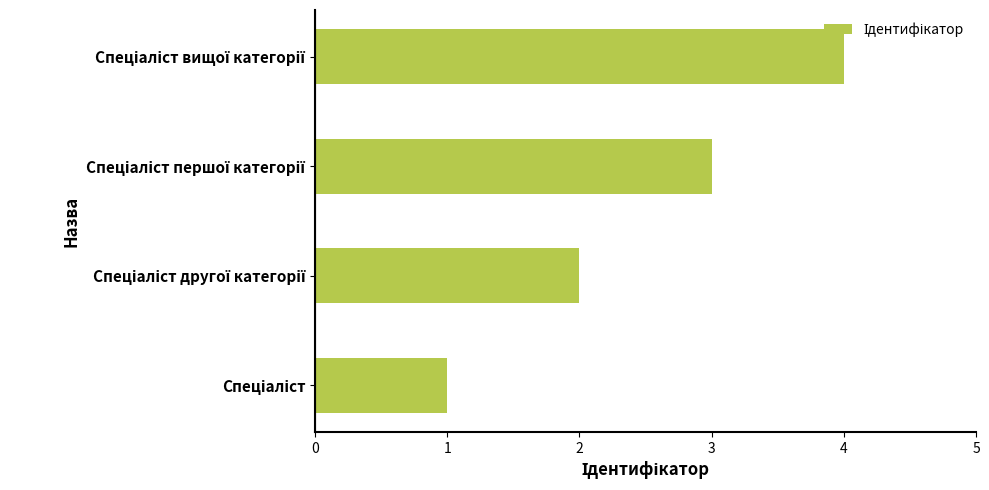

What is the greatest value displayed?

4